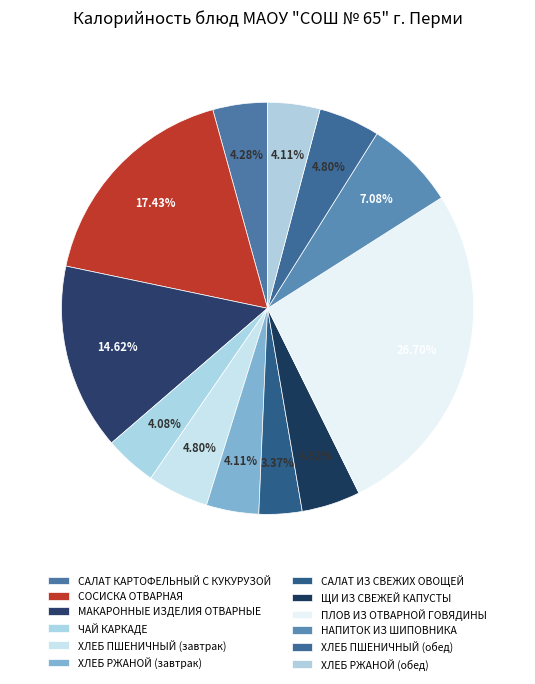

How many segments does this pie chart have?

12